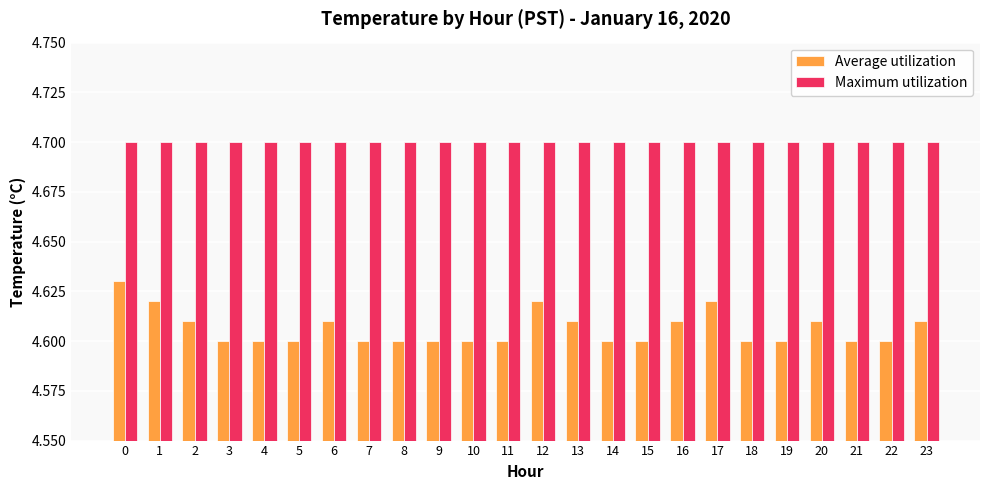

What is the maximum value for Maximum utilization?

4.7